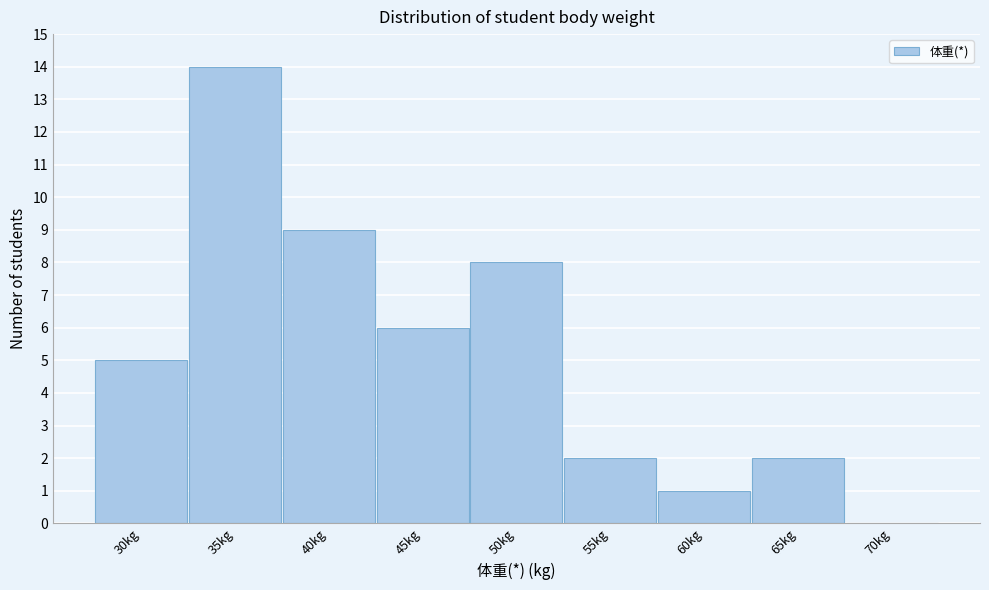

Reading left to right, list all the values displayed in this chart.

30kg=5	35kg=14	40kg=9	45kg=6	50kg=8	55kg=2	60kg=1	65kg=2	70kg=0